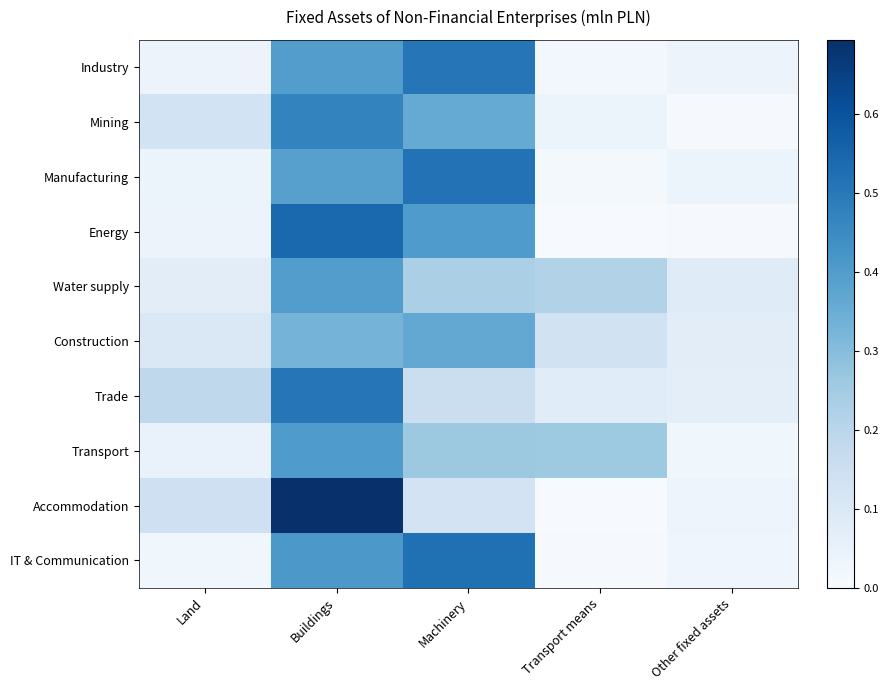

Which has a higher value, Machinery or Transport means?

Machinery